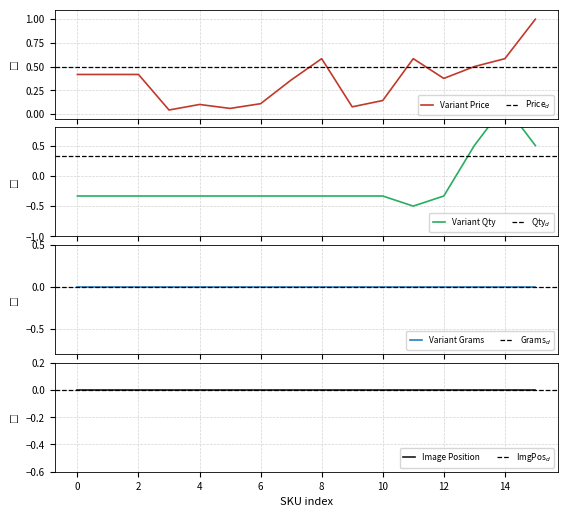

Is the value of Variant Price at AF-AW-1S1 greater than the value of Variant Inventory Qty at AF-AW-1S16?

No